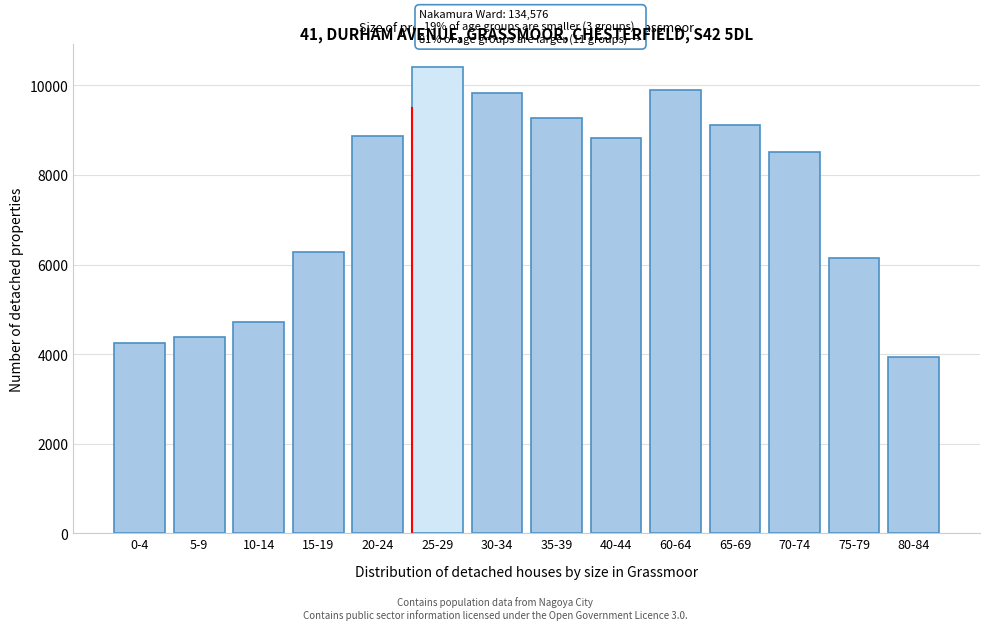

Read the value at 75-79.

6144